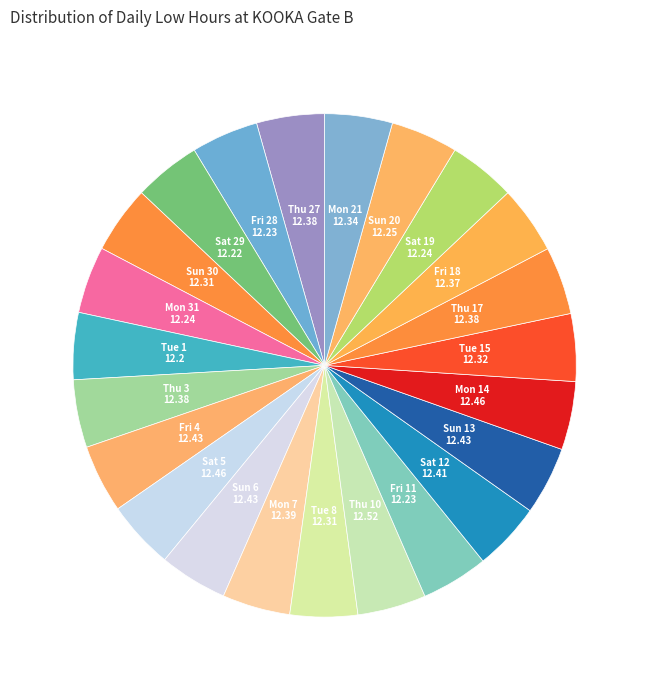

Count the number of slices in the pie.

23